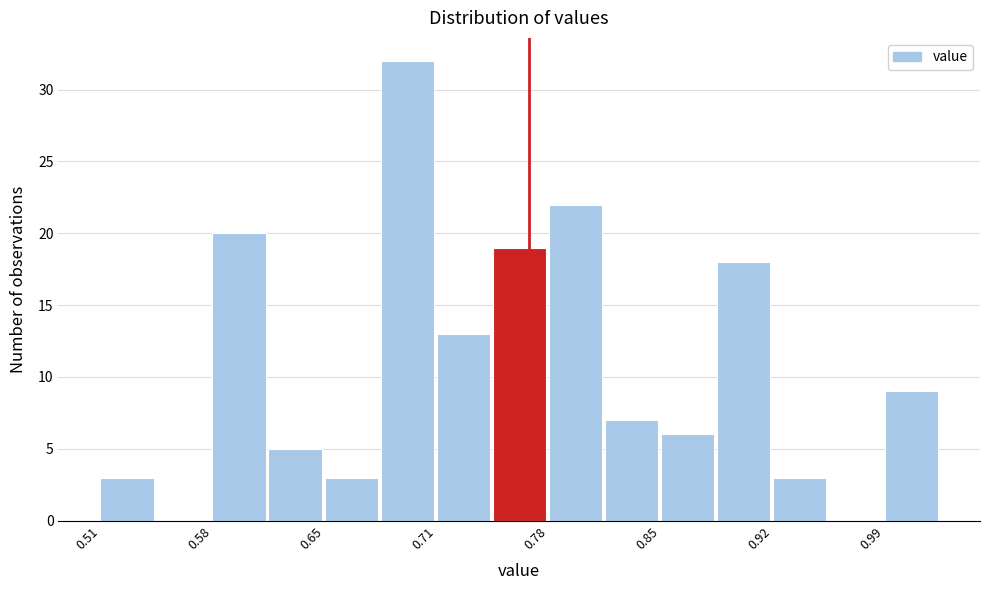

Around what value on the x-axis is the tallest bar? Give the approximate position of its centre, as read against the axis.

0.70